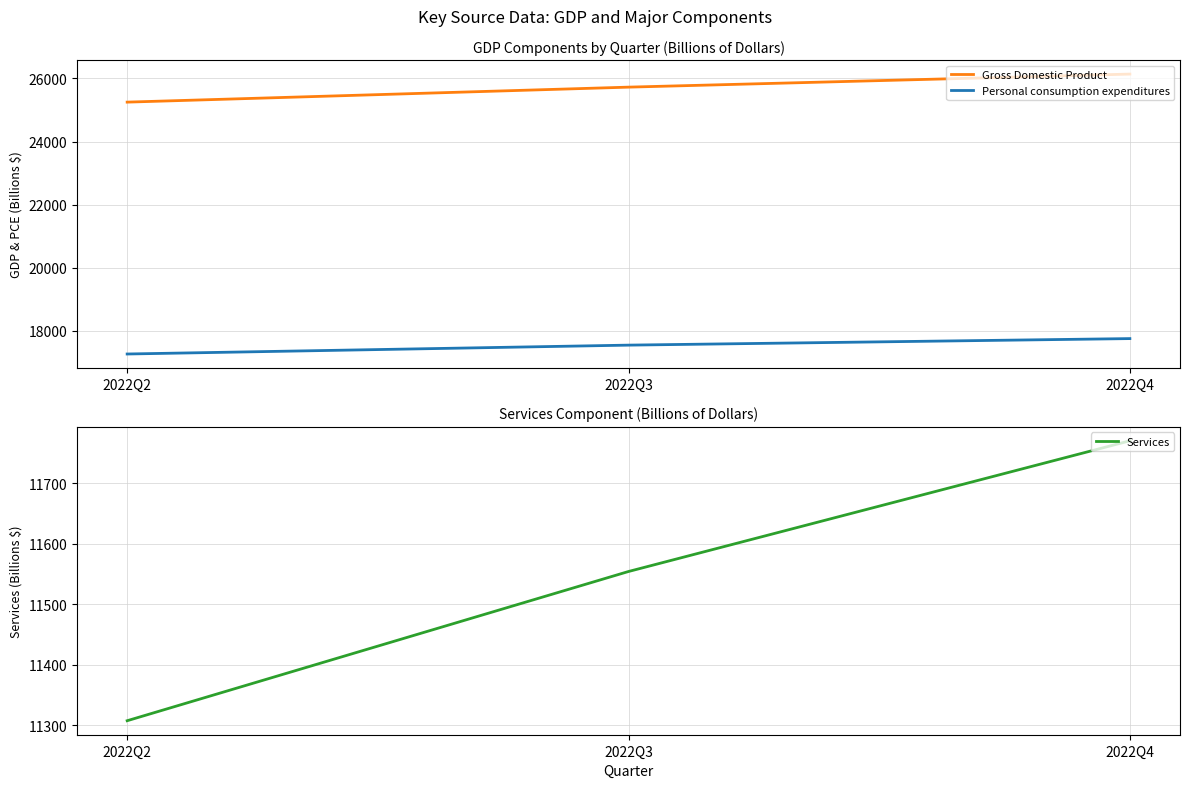

What is the average value of the Services series?

11543.9